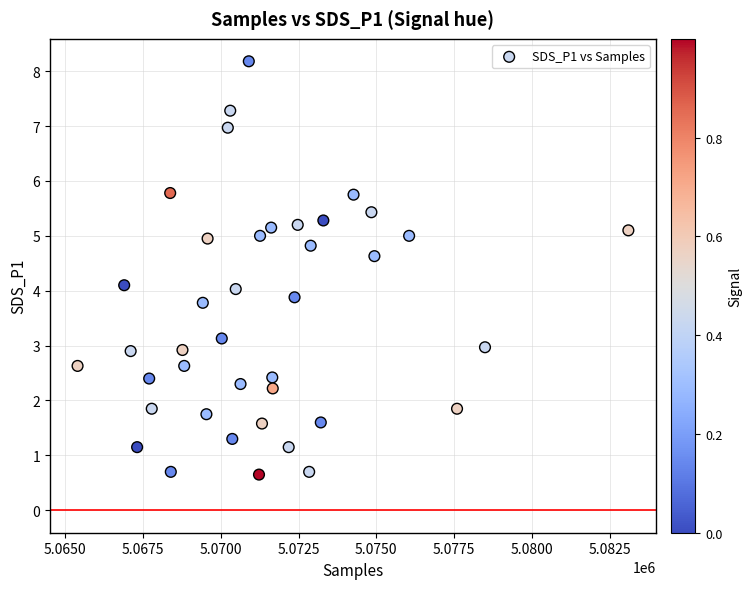

What is the range of Y values (max minus min)?

7.5